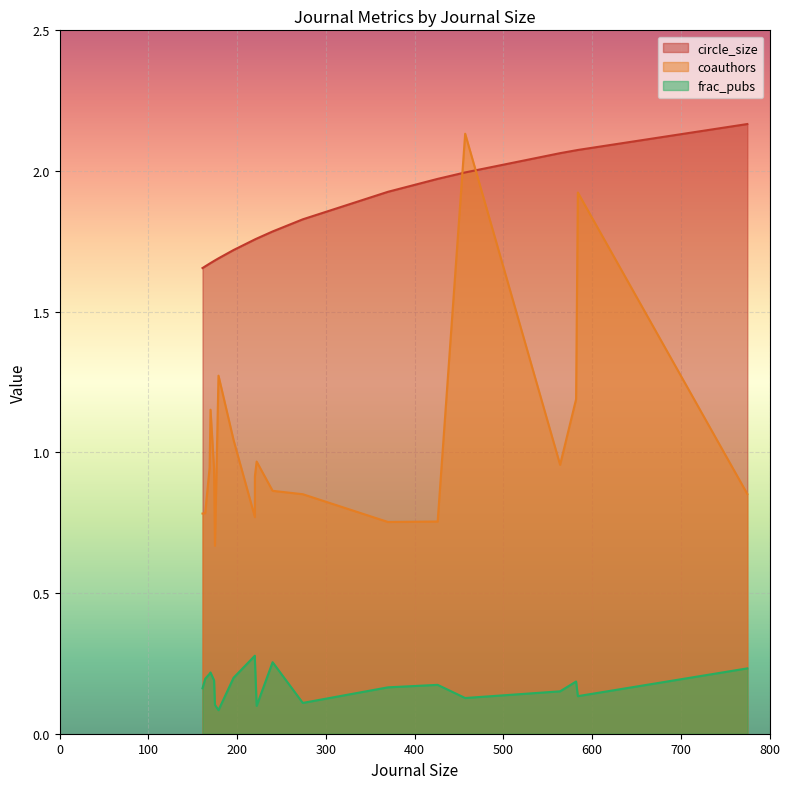

Which series ends up on top after the final intersection of coauthors and circle_size?

circle_size